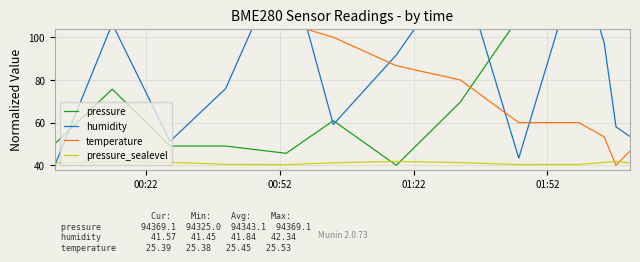

What is the value of the humidity point at the 6th from the left?

59.1